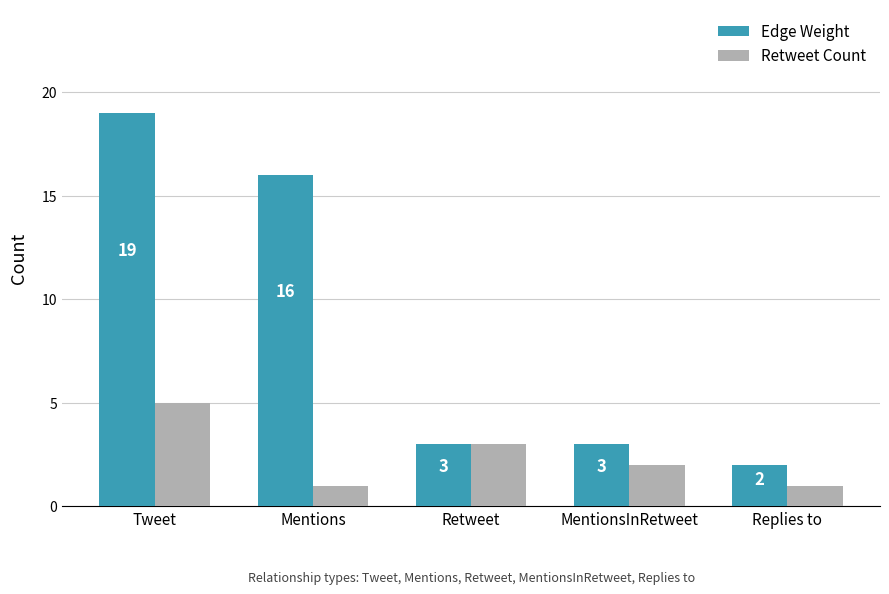

Reading left to right, transcribe all the data shown in this chart.

Edge Weight: Tweet=19	Mentions=16	Retweet=3	MentionsInRetweet=3	Replies to=2
Retweet Count: Tweet=5	Mentions=1	Retweet=3	MentionsInRetweet=2	Replies to=1